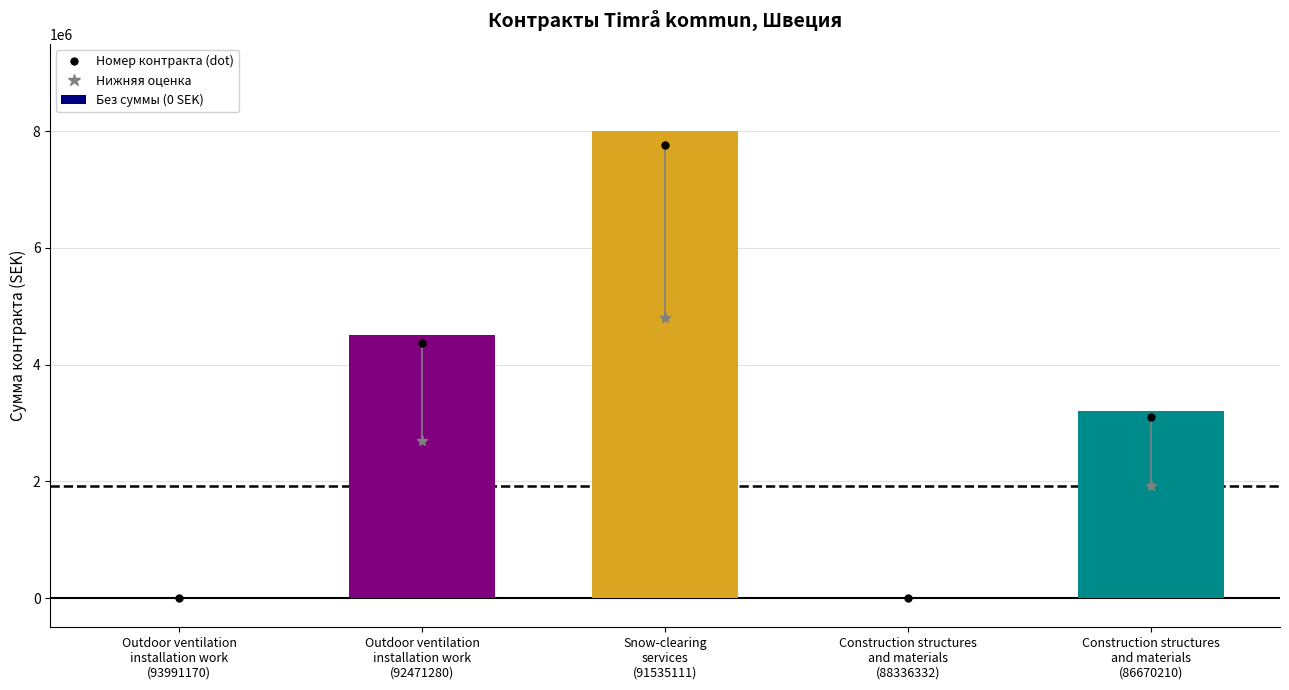

Reading left to right, what are all the values shown in this chart?

Outdoor ventilation
installation work
(93991170)=0	Outdoor ventilation
installation work
(92471280)=4500000	Snow-clearing
services
(91535111)=8000000	Construction structures
and materials
(88336332)=0	Construction structures
and materials
(86670210)=3200000